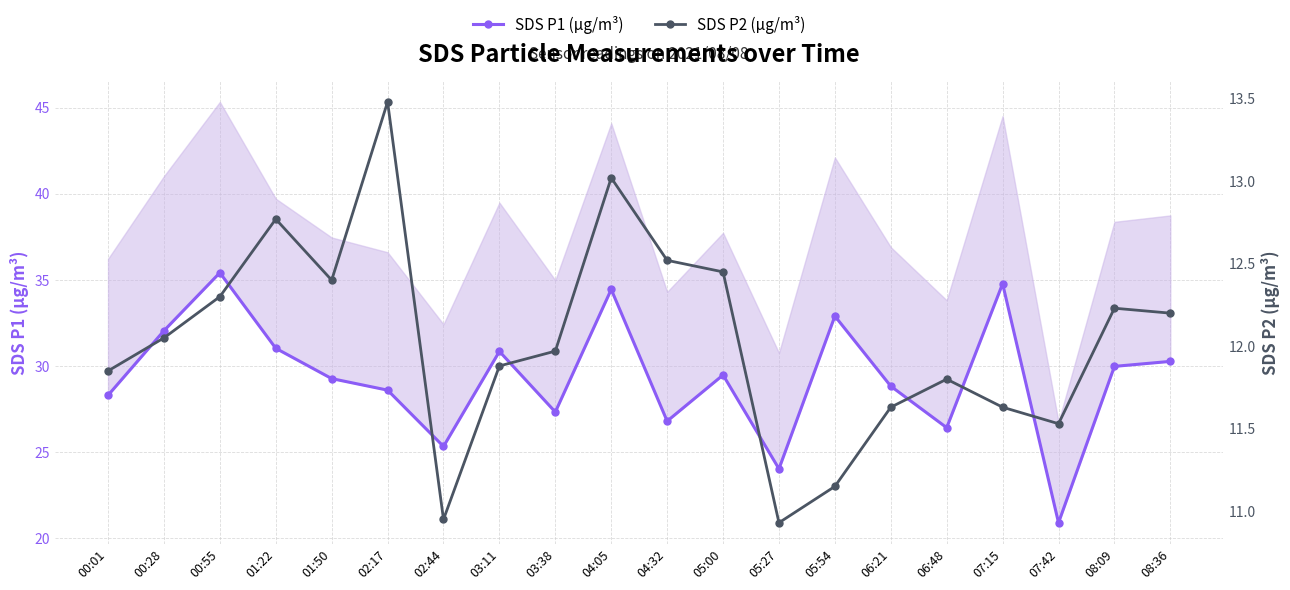

What position from the left is 05:27?

13